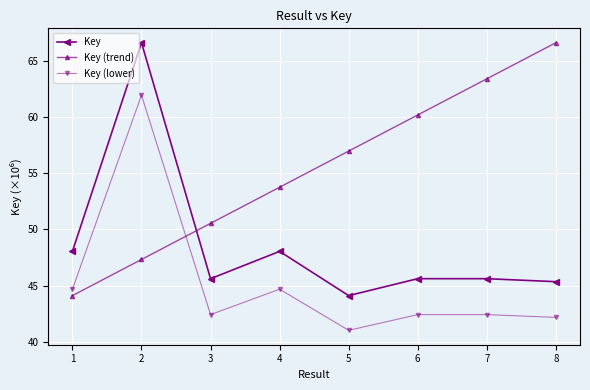

What is the average value of the Key series?

48.6